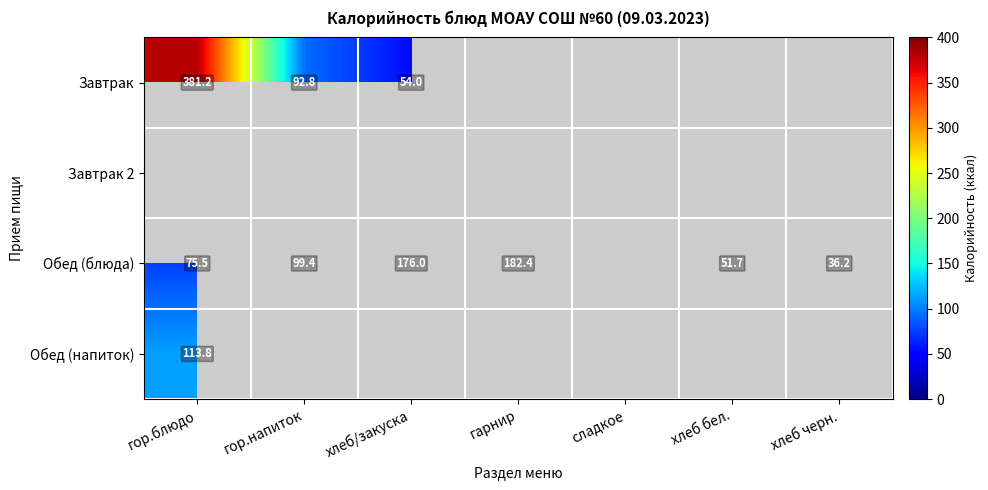

The Обед (блюда) series shows 243.0 at гарнир. True or false?

False